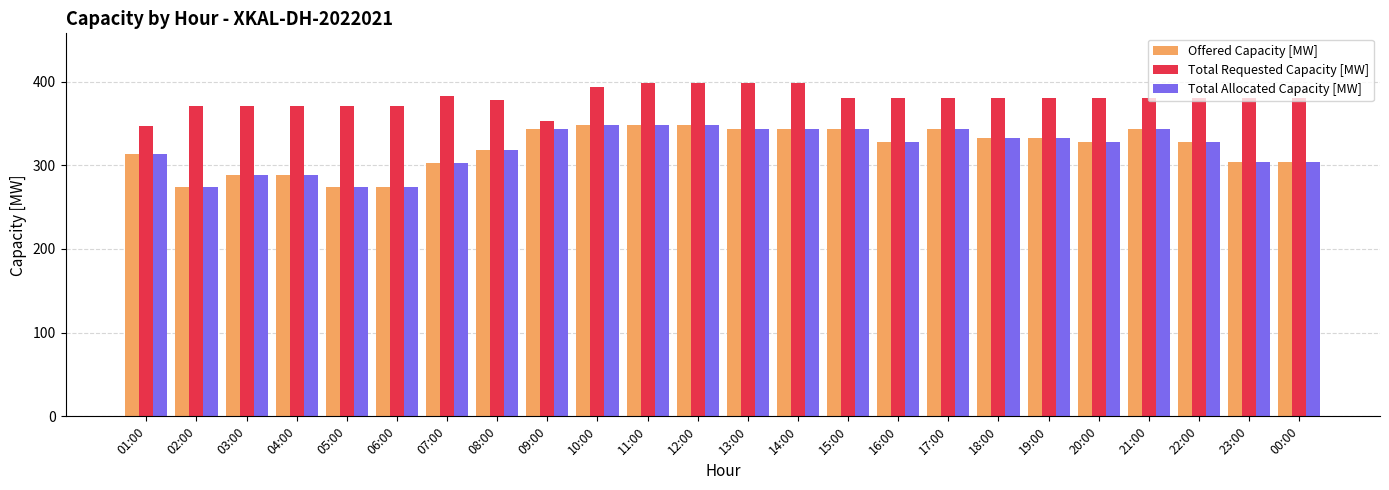

What is the label of the 18th bar from the left?

18:00